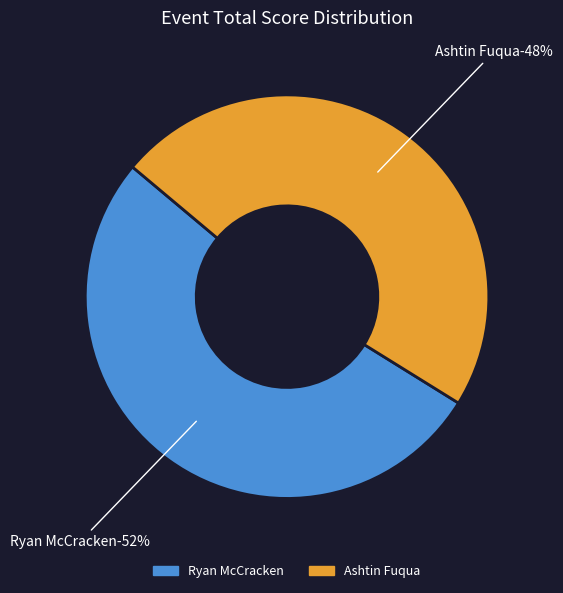

Rank the categories by value from lowest to highest.

Ashtin Fuqua, Ryan McCracken